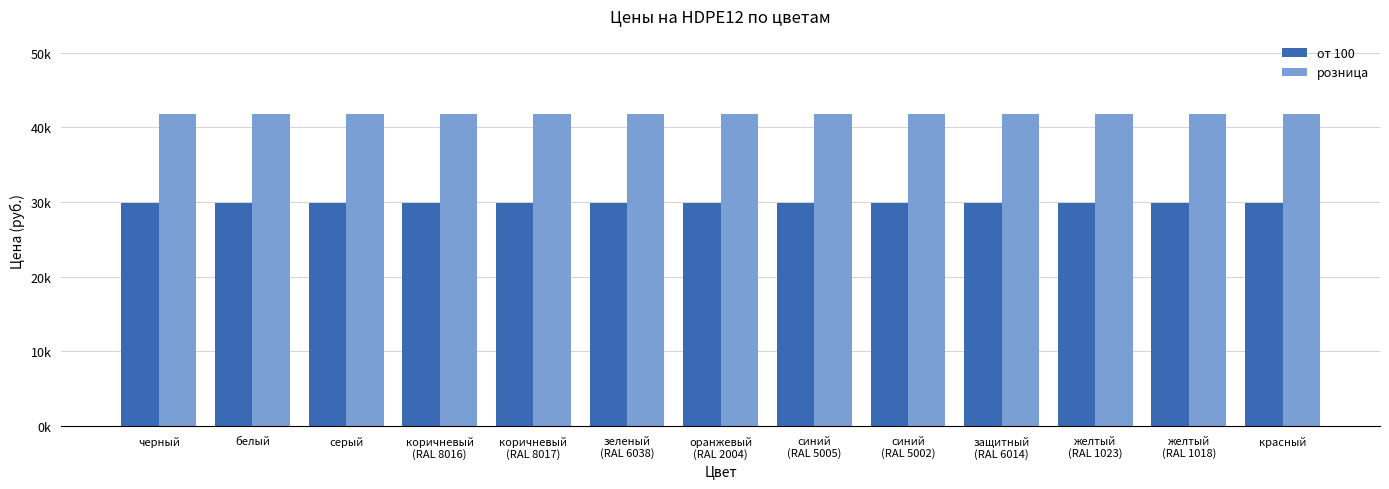

What is the average value of the розница series?

41800